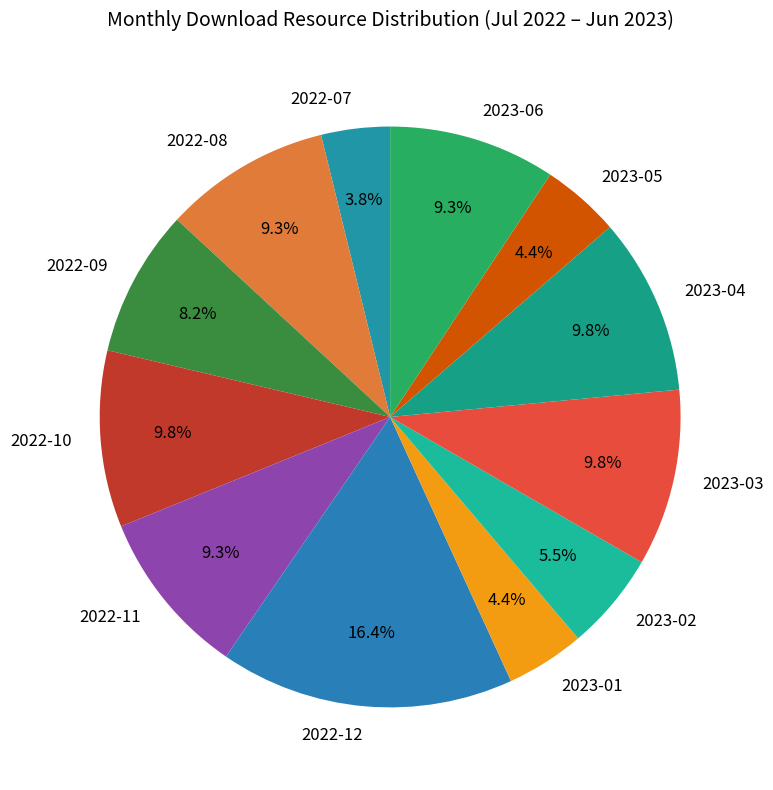

Does 2023-02 represent more than half of the total?

No